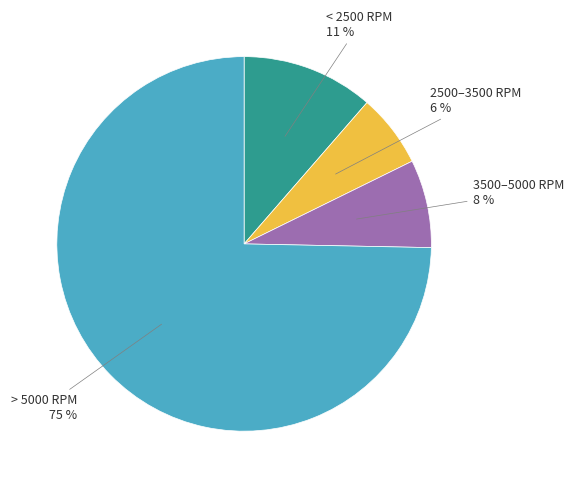

To the nearest percent, what percentage of the pie is 3500–5000 RPM?

8%